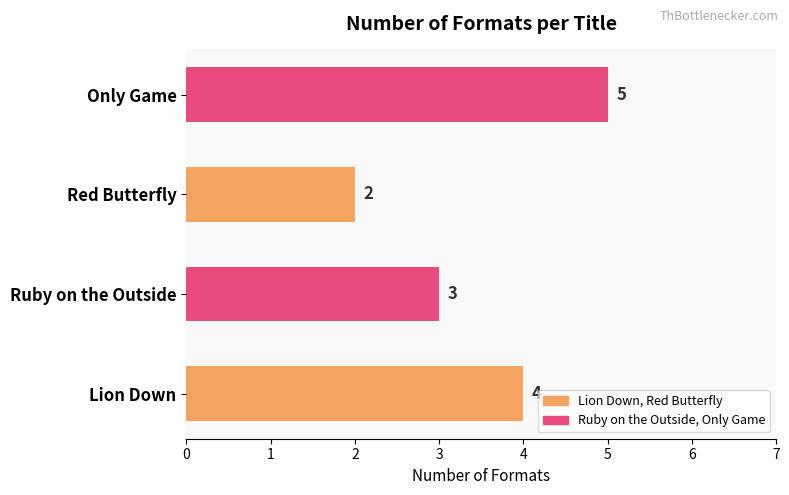

Which label corresponds to the smallest value in the chart?

Red Butterfly